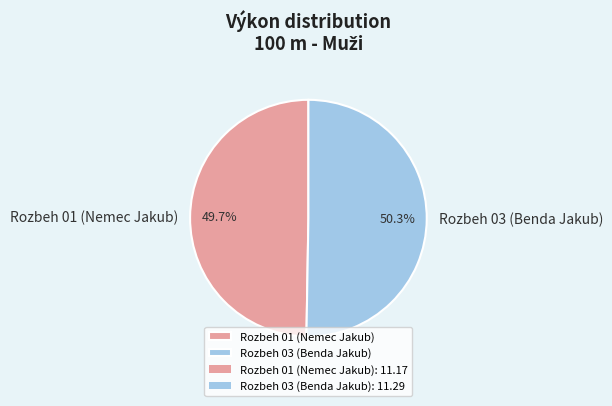

To the nearest percent, what is the difference between the largest and smallest slice percentages?

1%